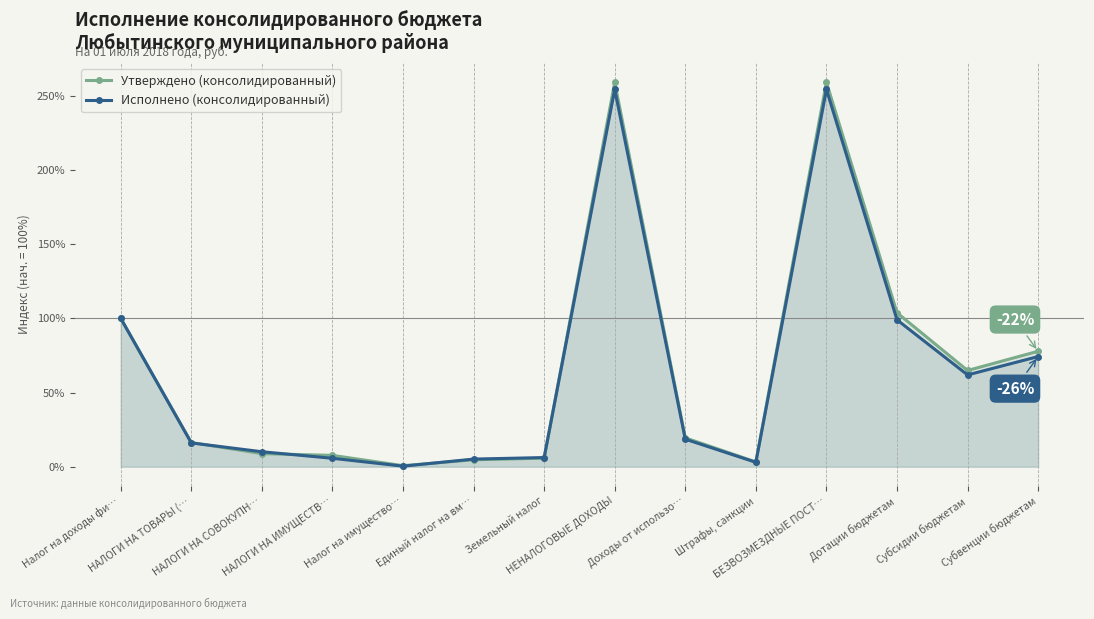

At which category is the sum across all series the highest?

БЕЗВОЗМЕЗДНЫЕ ПОСТ…